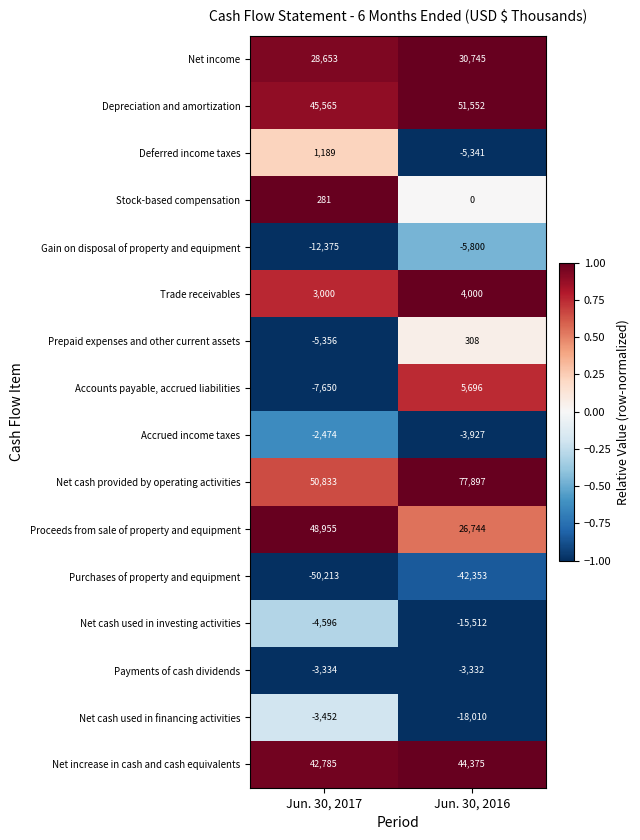

How many negative values does the Accounts payable, accrued liabilities series have?

1